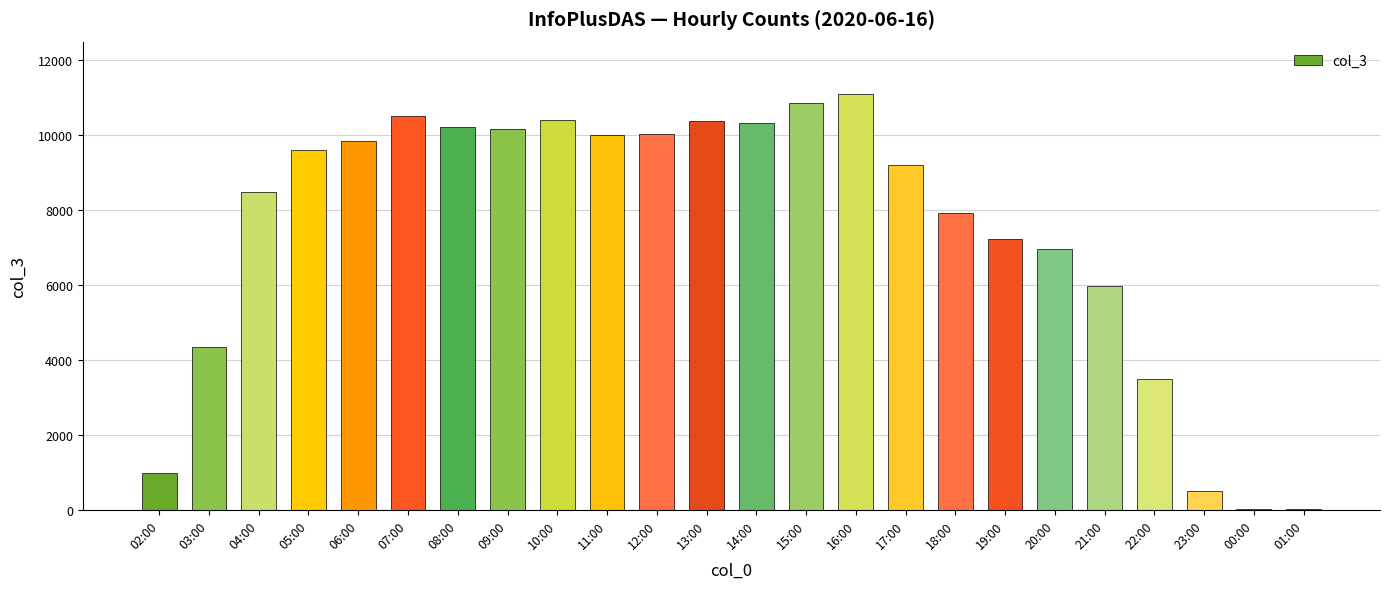

True or false: the data shows 5968 at 05:00.

False